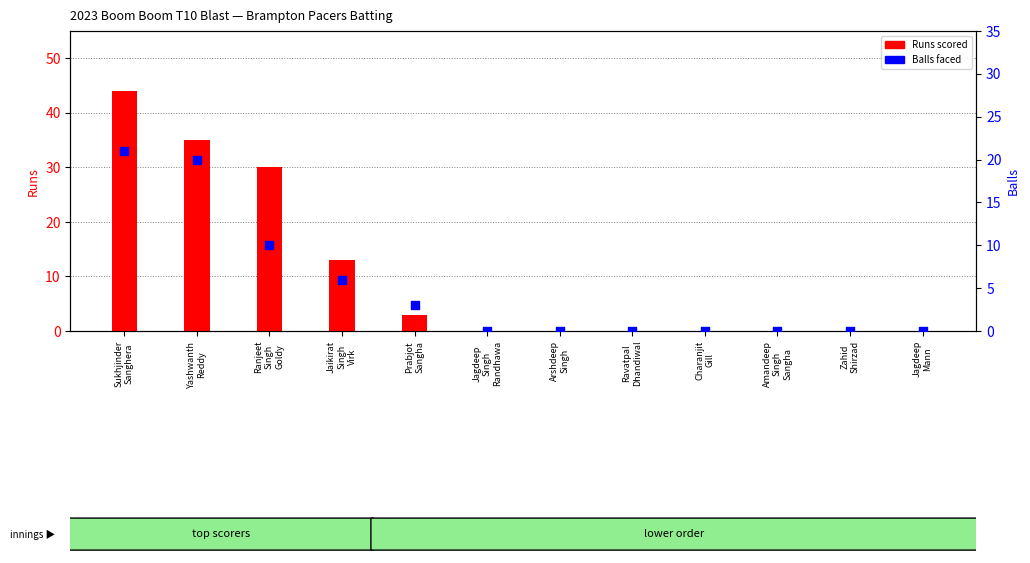

Which series reaches the minimum Y coordinate?

Runs